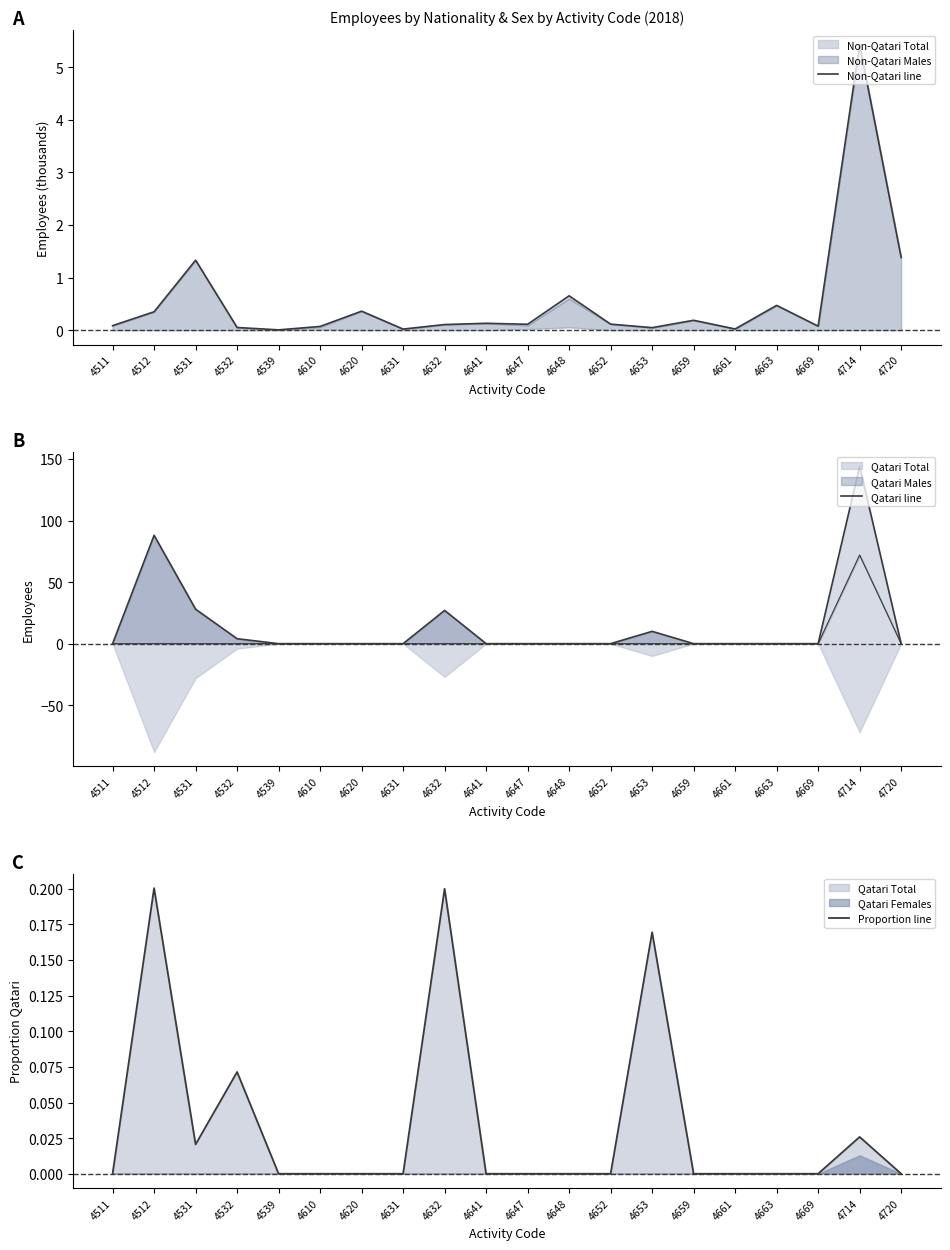

The value of Non-Qatari line at 4610 is 0.1. True or false?

False